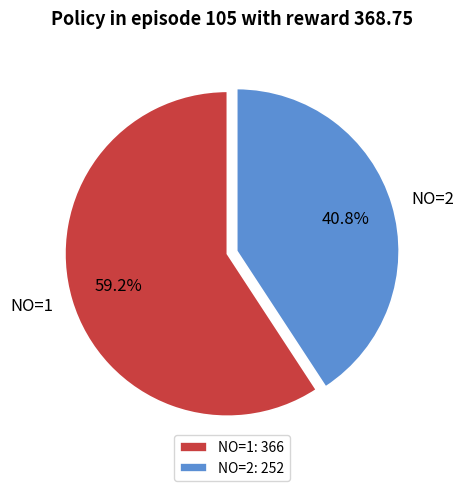

Does any single category account for the majority?

Yes